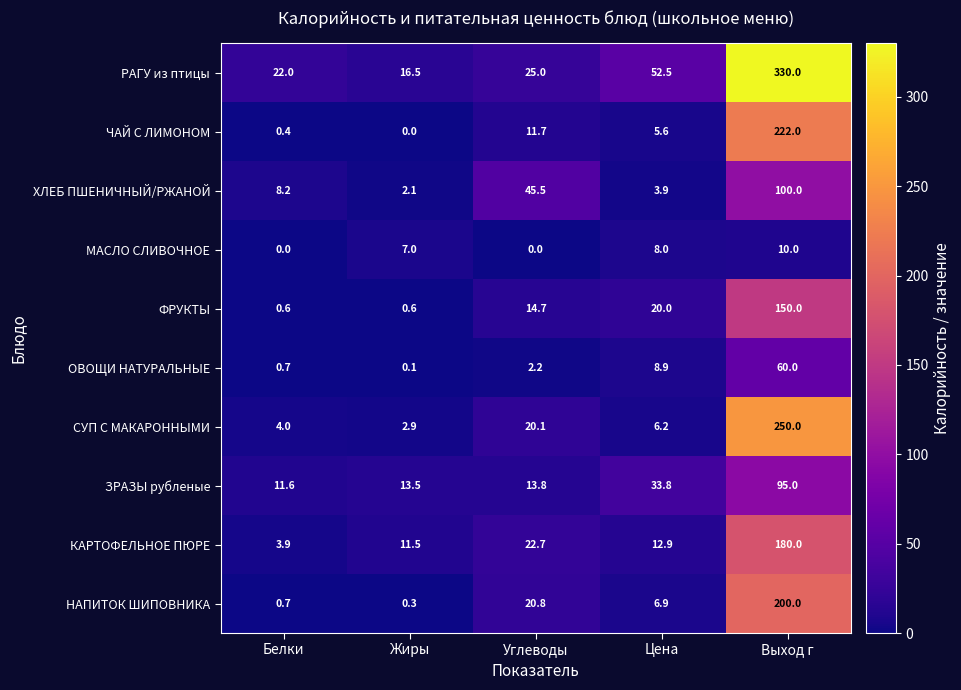

Rank the series by their maximum value, from highest to lowest.

РАГУ из птицы, СУП С МАКАРОННЫМИ, ЧАЙ С ЛИМОНОМ, НАПИТОК ШИПОВНИКА, КАРТОФЕЛЬНОЕ ПЮРЕ, ФРУКТЫ, ХЛЕБ ПШЕНИЧНЫЙ/РЖАНОЙ, ЗРАЗЫ рубленые, ОВОЩИ НАТУРАЛЬНЫЕ, МАСЛО СЛИВОЧНОЕ